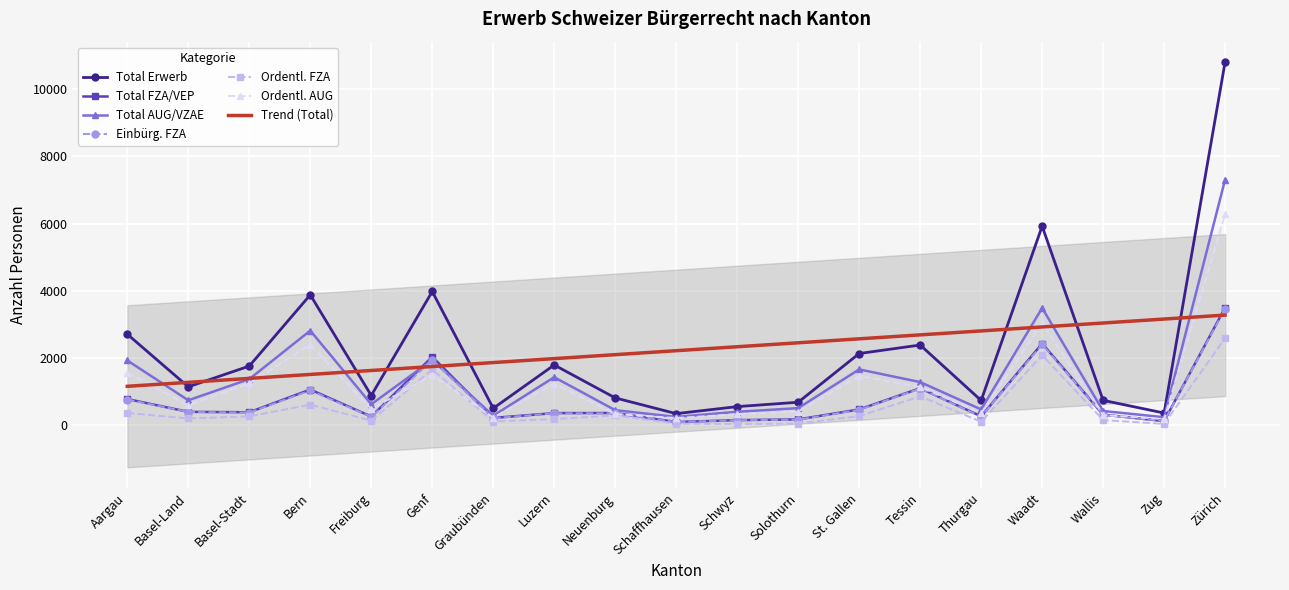

The Total FZA/VEP series shows 601 at Basel-Stadt. True or false?

False